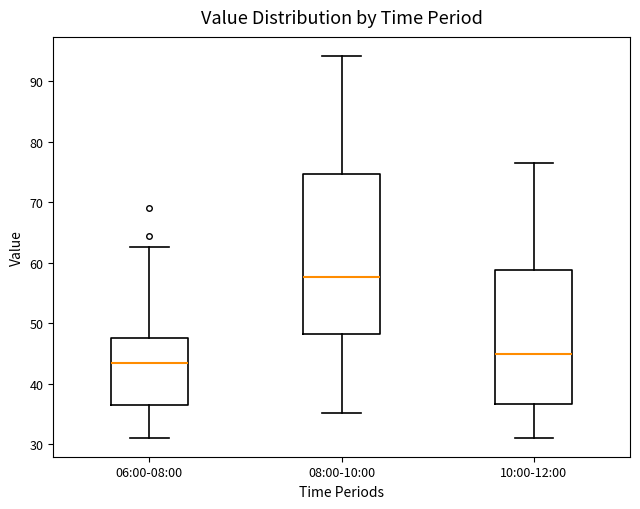

Which box's median line is the highest?

08:00-10:00